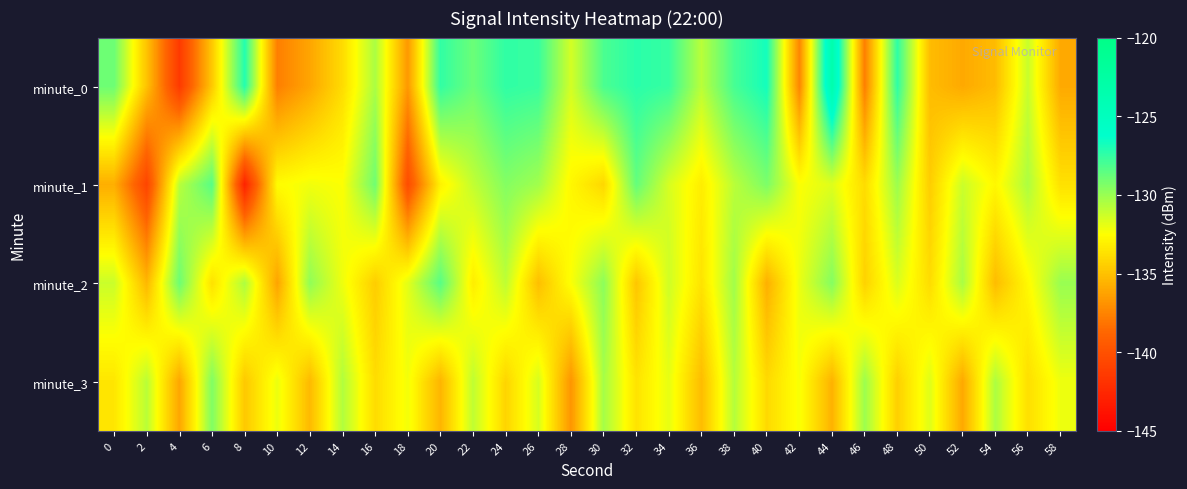

Which has a higher value, 40 or 18?

40